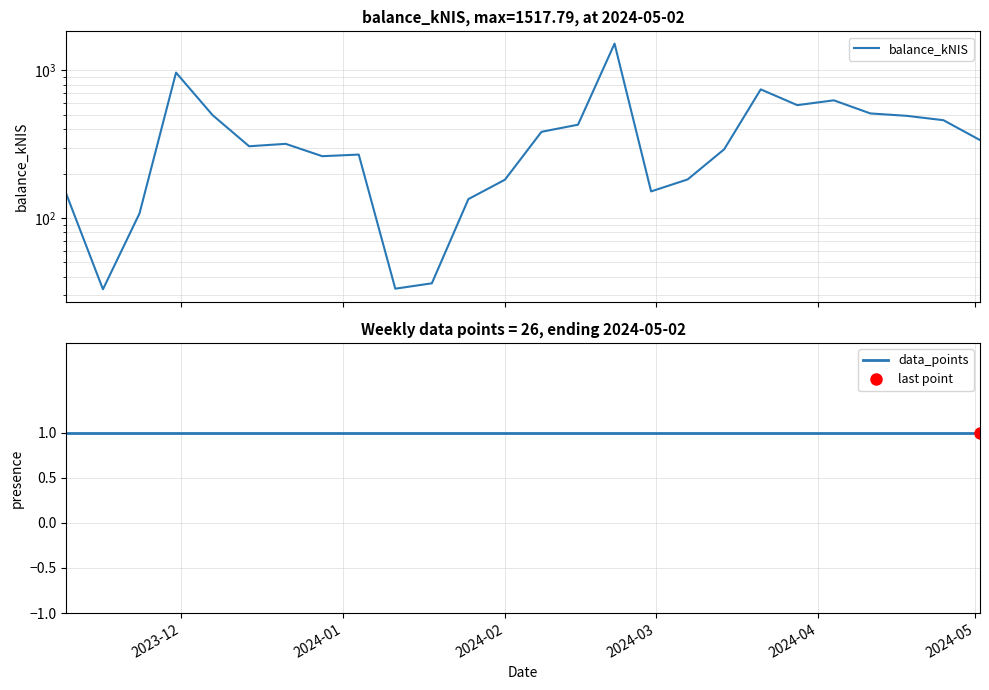

Is the value of balance_kNIS at 15 greater than the value of data_points at 12?

Yes